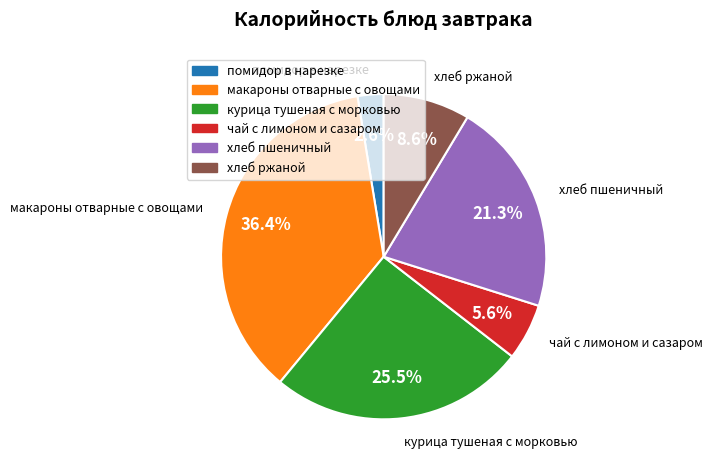

Which category has the smallest portion of the pie?

помидор в нарезке